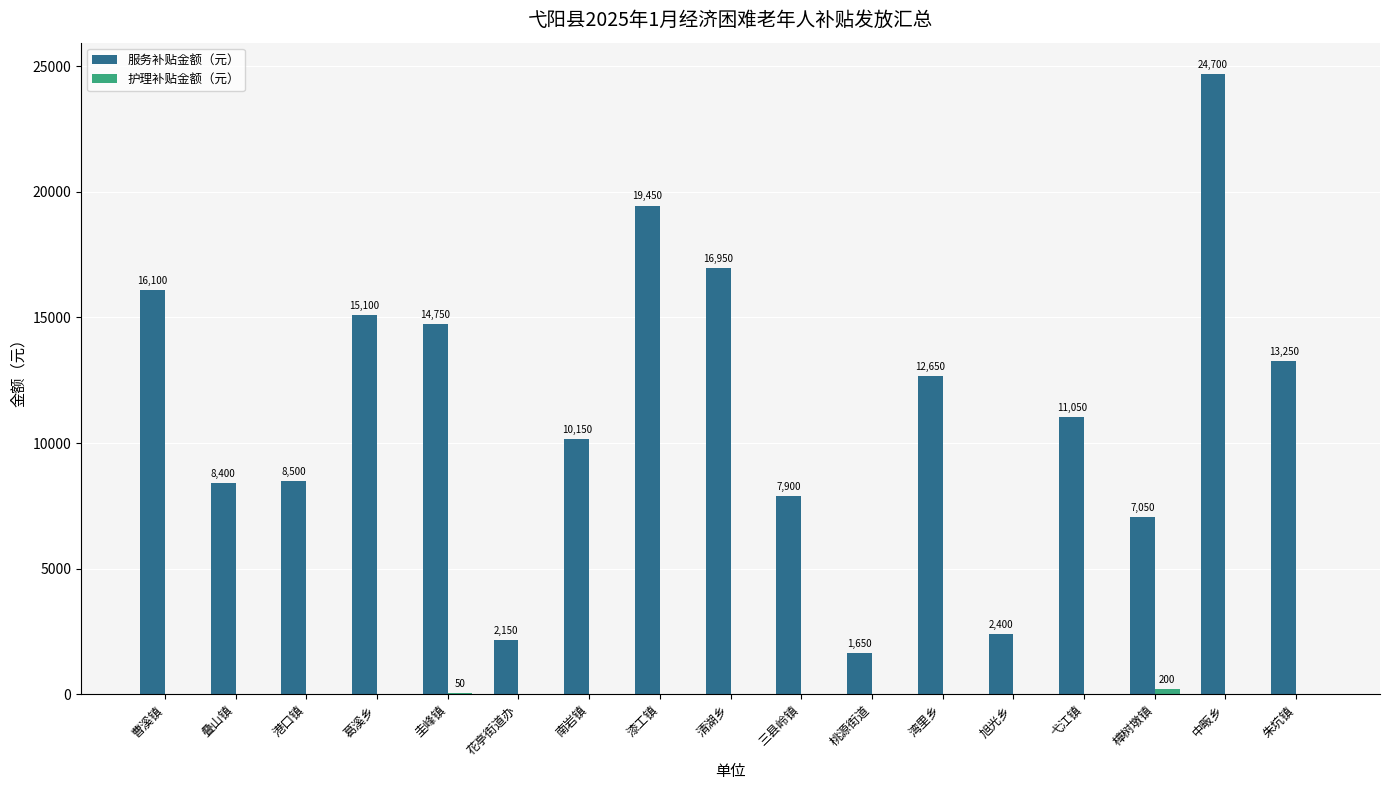

Where is 服务补贴金额（元） nearest to the value 13175?

朱坑镇